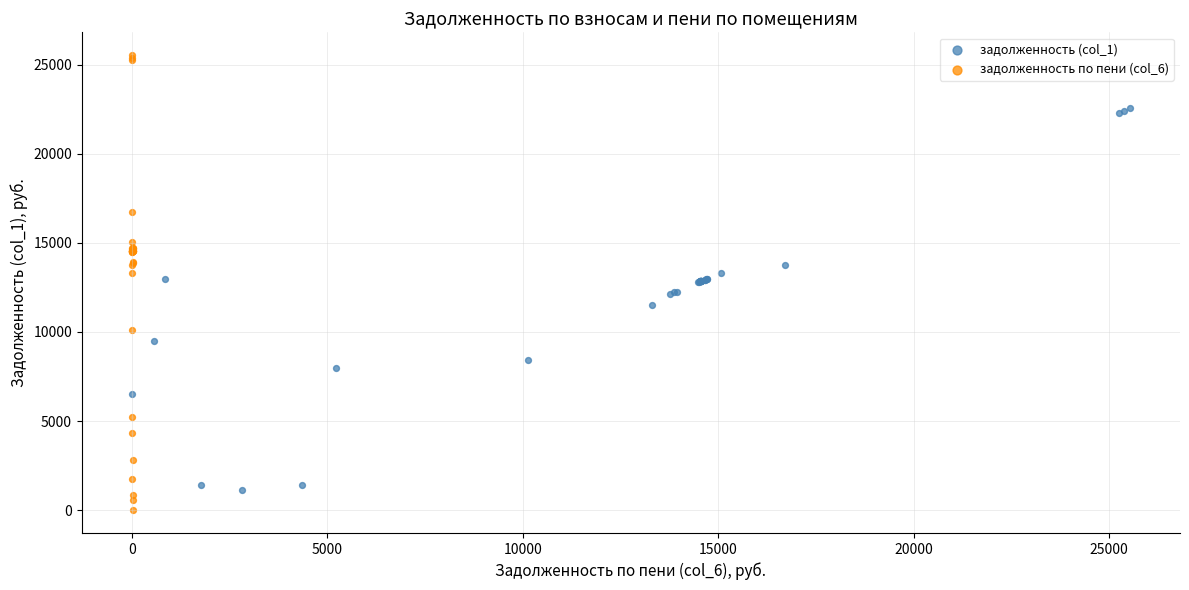

Which series contains the lowest Y value?

задолженность по пени (col_6)